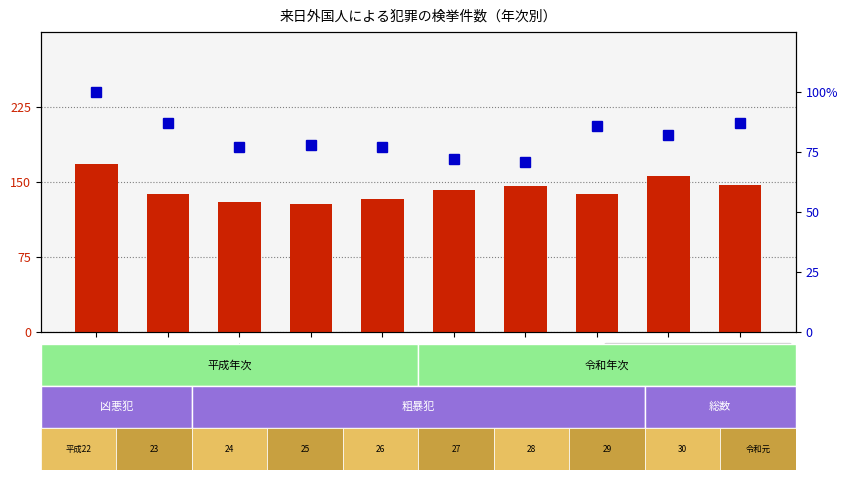

At which label does percentile rank within the sample reach its peak?

平成22年